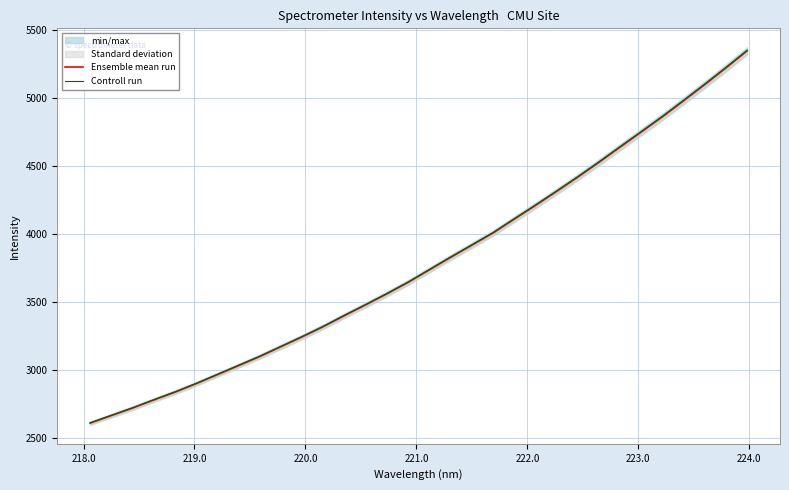

Rank the series by their average value, from lowest to highest.

Ensemble mean run, Controll run